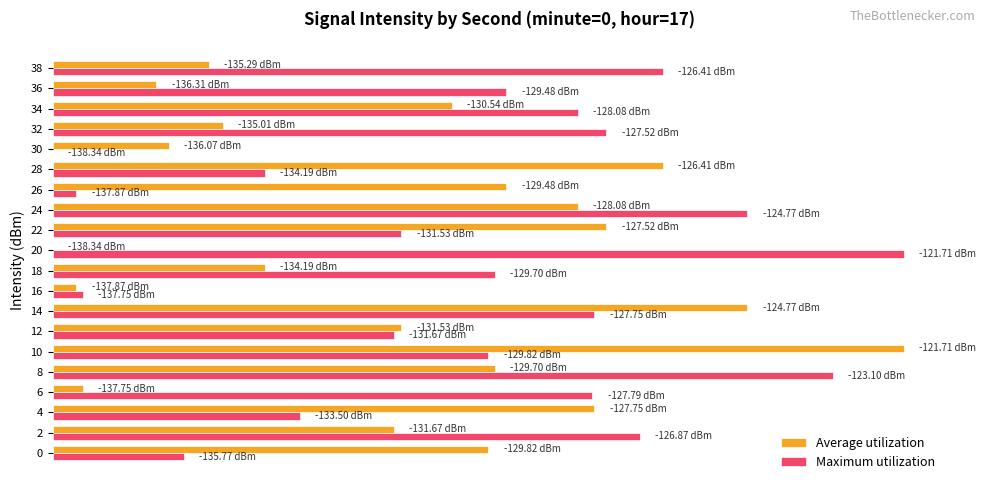

List the series in order of their overall mean, lowest first.

Average utilization, Maximum utilization